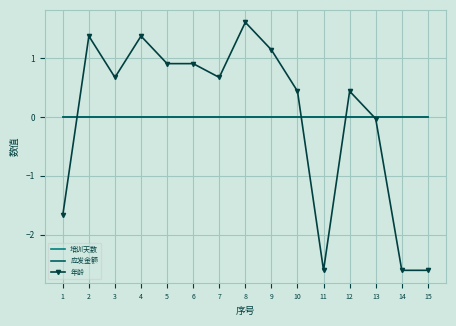

Rank the series at 11 from lowest to highest value.

年龄, 培训天数, 应发金额